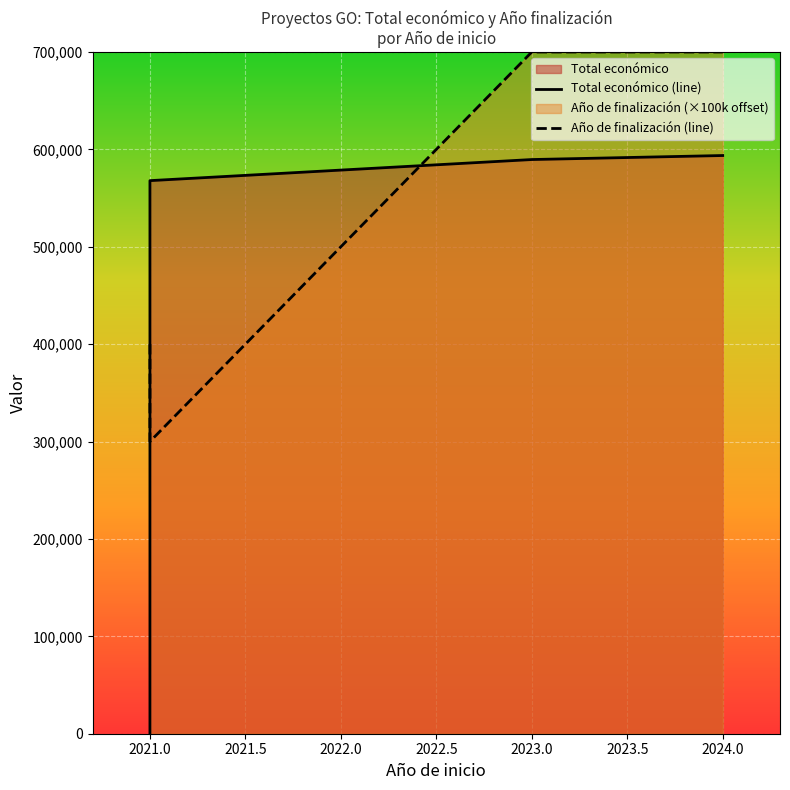

What is the label of the 4th point from the right?

2021